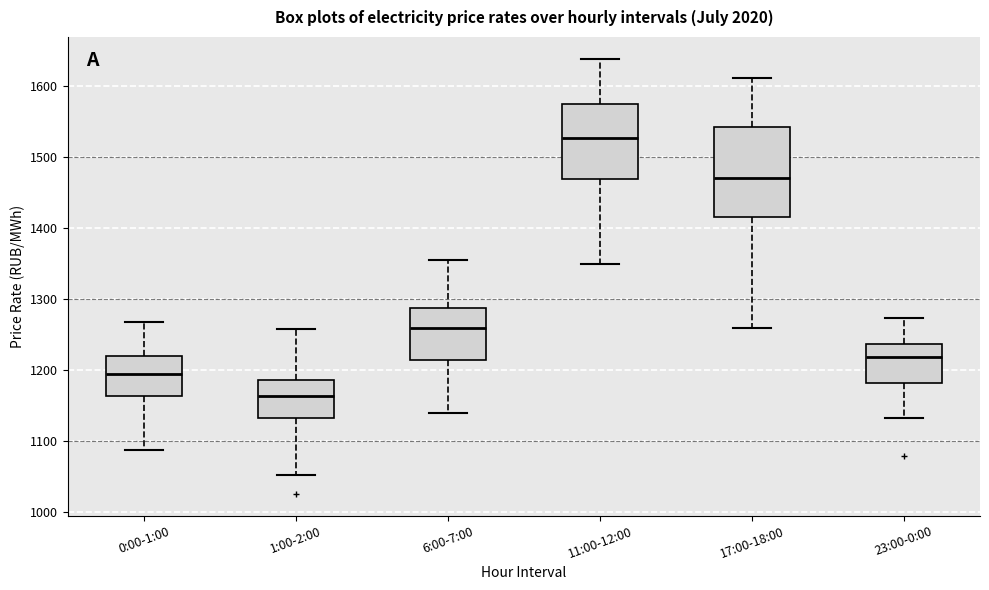

Reading left to right, transcribe this box plot: for each box, give where its median line is, the range the box spans, and where its two whiskers end, as read against the y-axis. The values are not printed on the chart, so give them approximately, as read against the axis.

0:00-1:00: median 1190, box 1160 to 1220, whiskers 1090 to 1270
1:00-2:00: median 1160, box 1130 to 1190, whiskers 1050 to 1260
6:00-7:00: median 1260, box 1210 to 1290, whiskers 1140 to 1350
11:00-12:00: median 1530, box 1470 to 1570, whiskers 1350 to 1640
17:00-18:00: median 1470, box 1420 to 1540, whiskers 1260 to 1610
23:00-0:00: median 1220, box 1180 to 1240, whiskers 1130 to 1270